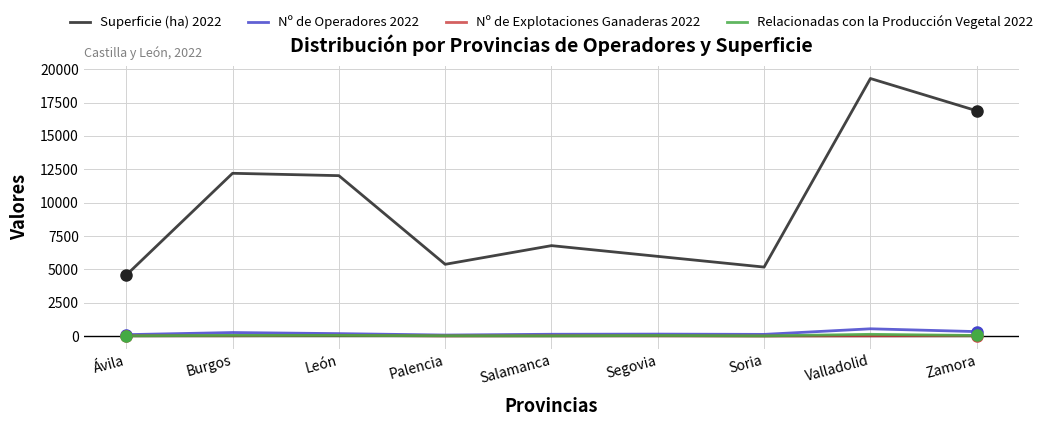

Which series has the widest spread of values?

Superficie (ha) 2022